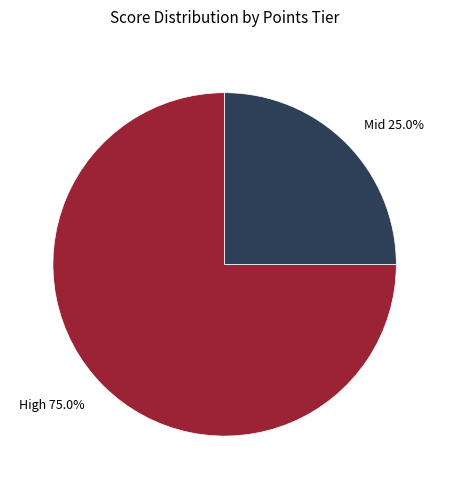

Is there any slice that represents more than half of the pie?

Yes